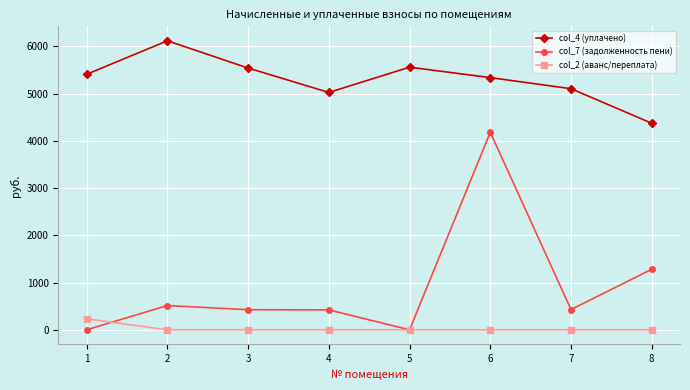

What is the value of the col_7 (задолженность пени) point at the 3rd from the left?

425.6